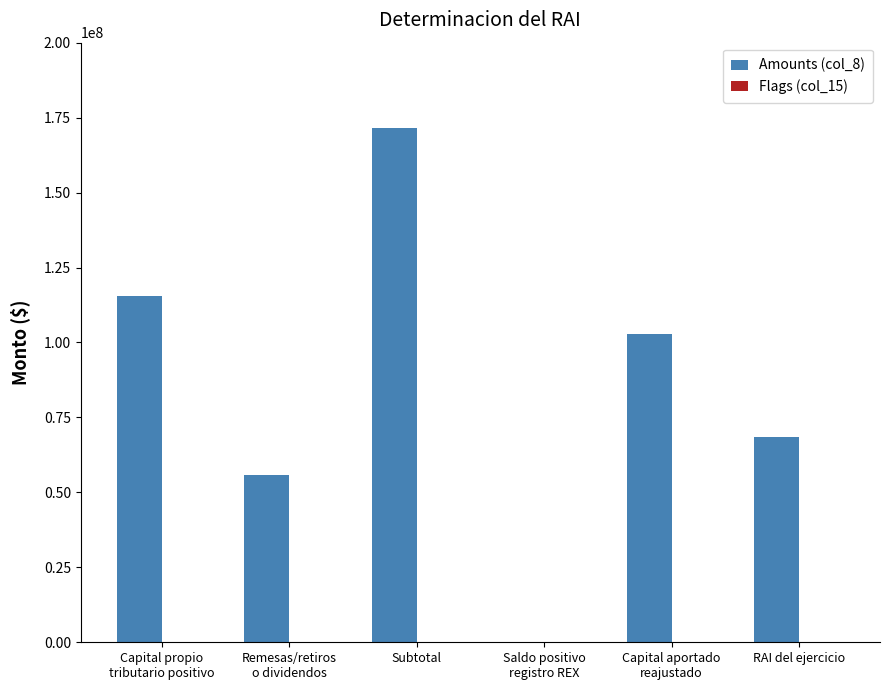

The value of Amounts (col_8) at Subtotal is 171488480. True or false?

True